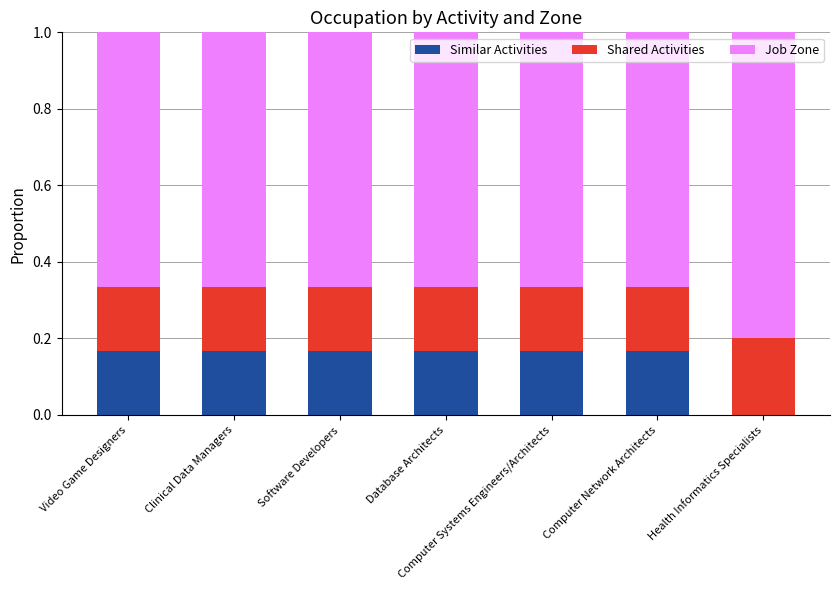

The Similar Activities series shows 0.2 at Computer Systems Engineers/Architects. True or false?

True